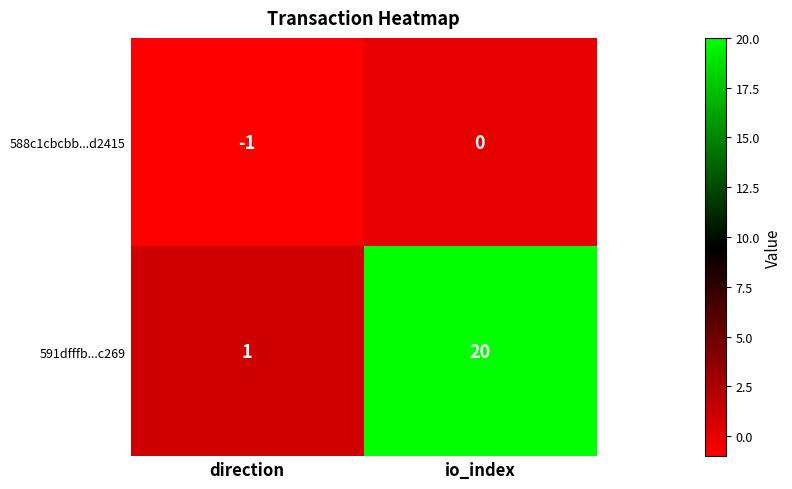

Is it true that 588c1cbcbb...d2415 equals -1 at direction?

True